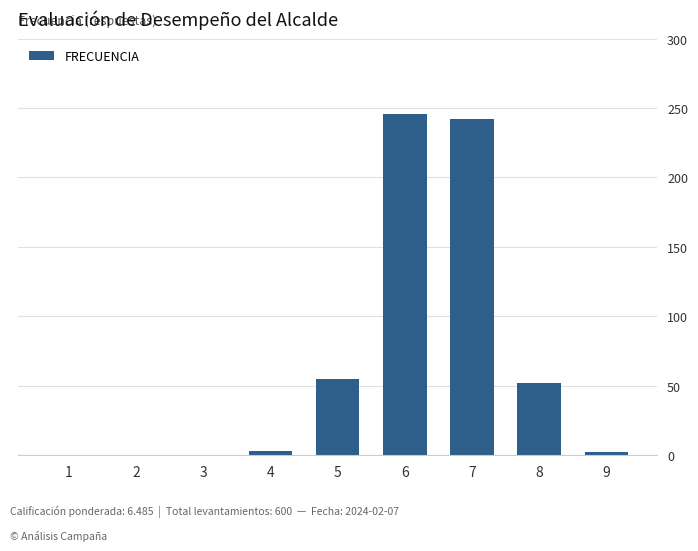

Is it true that the value at 6 is 246?

True